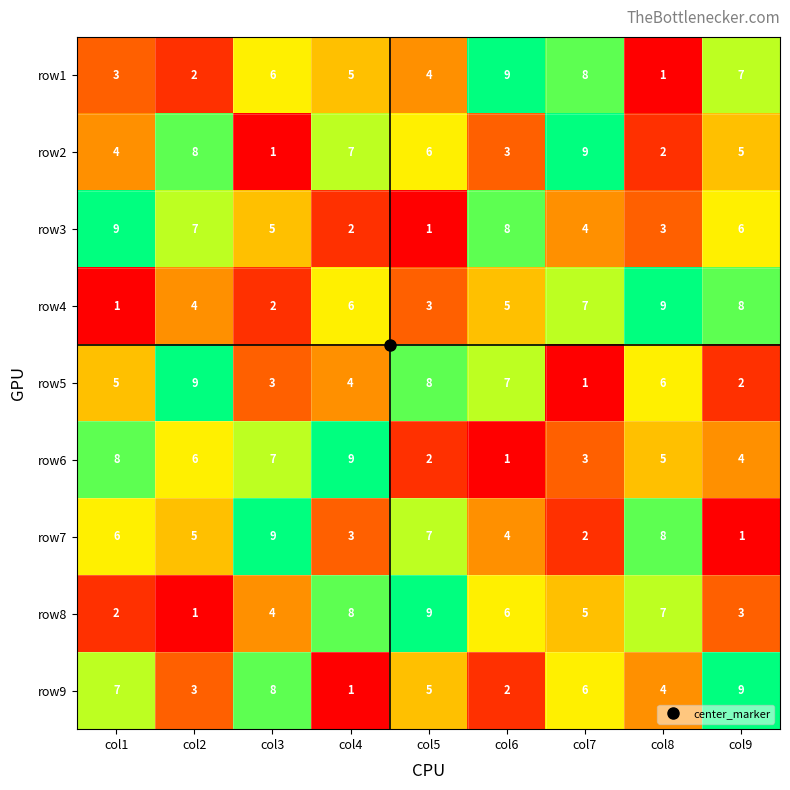

Where does the row1 series first go above 5?

col3